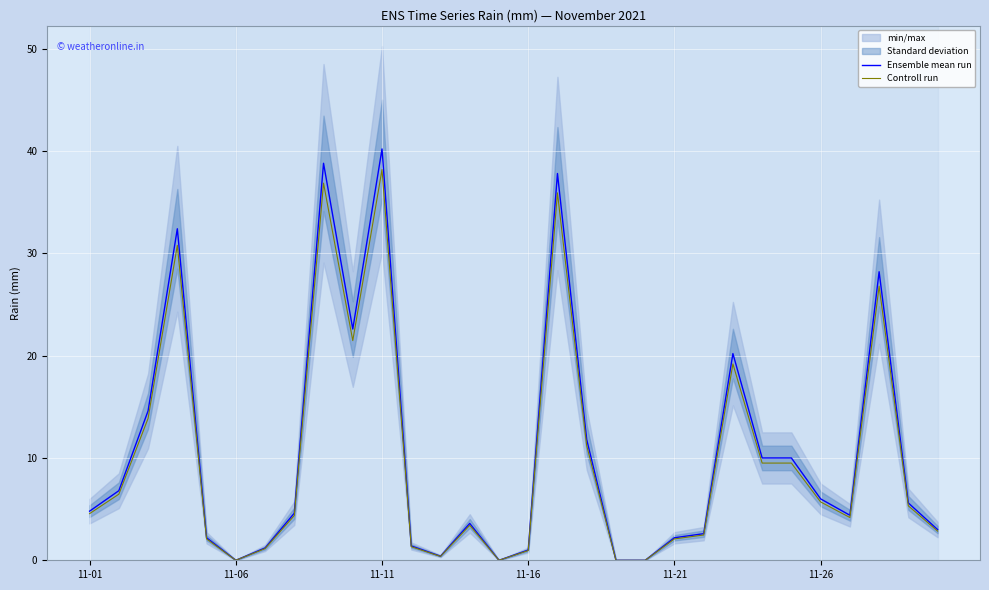

Reading left to right, what are all the values shown in this chart?

Ensemble mean run: 4.8	6.8	14.6	32.4	2.2	0.0	1.2	4.6	38.8	22.6	40.2	1.4	0.4	3.6	0.0	1.0	37.8	11.8	0.0	0.0	2.2	2.6	20.2	10.0	10.0	6.0	4.4	28.2	5.6	3.0
Controll run: 4.6	6.5	13.9	30.8	2.1	0.0	1.1	4.4	36.9	21.5	38.2	1.3	0.4	3.4	0.0	0.9	35.9	11.2	0.0	0.0	2.1	2.5	19.2	9.5	9.5	5.7	4.2	26.8	5.3	2.8